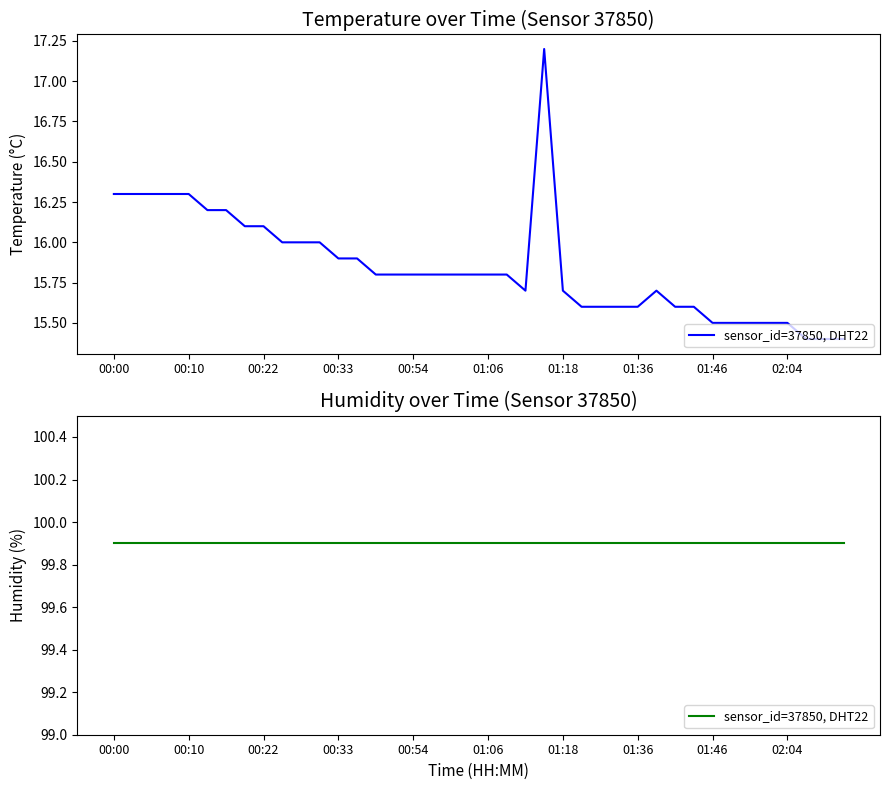

Count the number of data series in this chart.

1